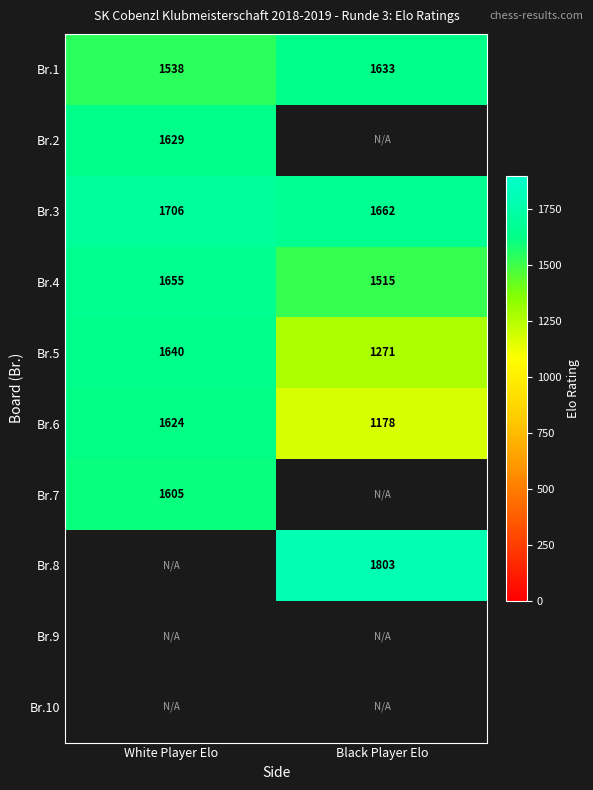

True or false: Br.4 has a value of 1655 at White Player Elo.

True